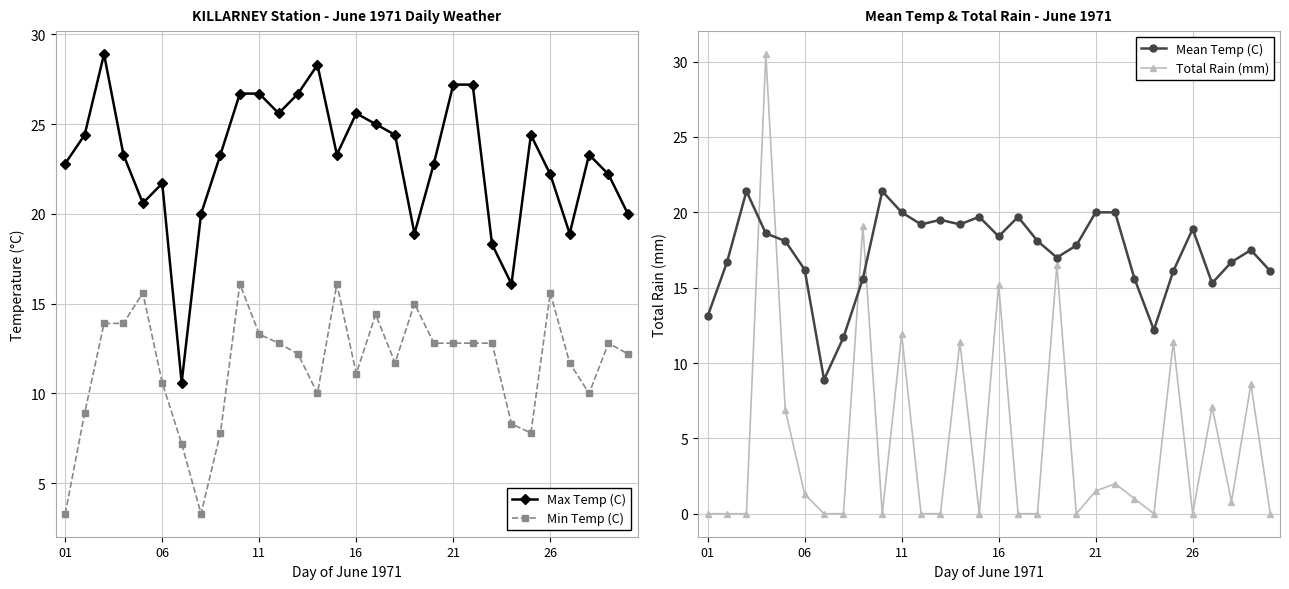

True or false: Min Temp (C) and Max Temp (C) intersect in this chart.

False